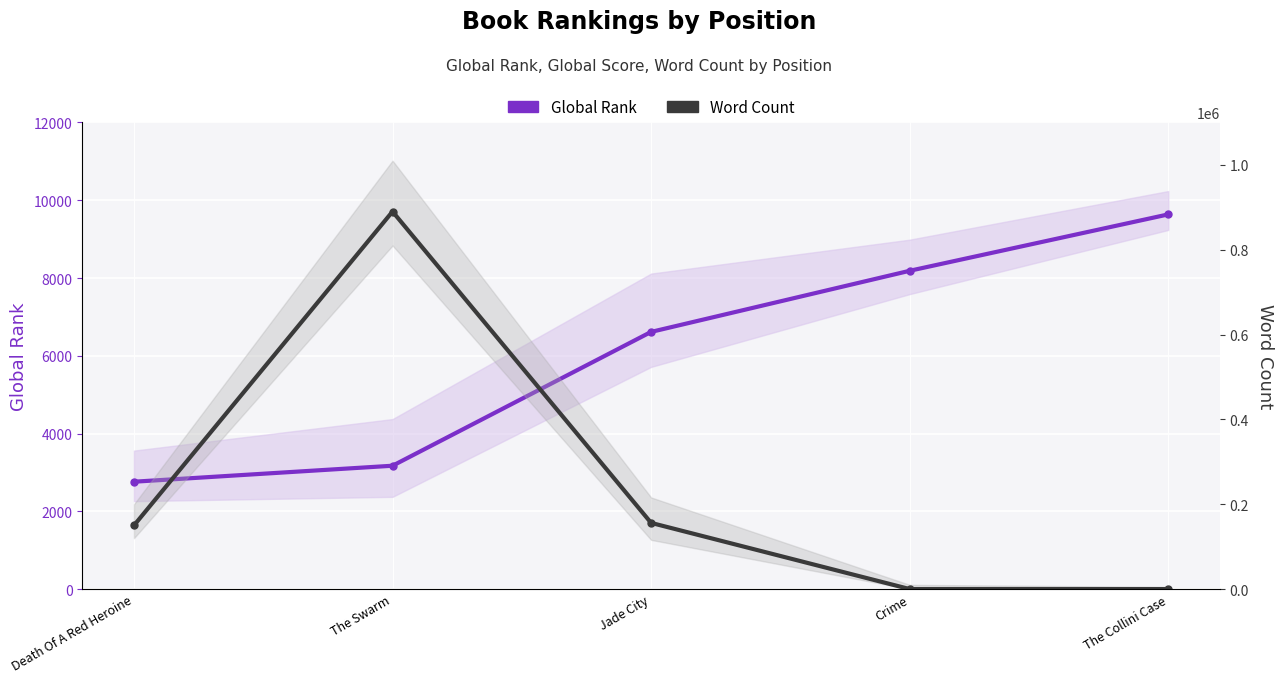

True or false: Word Count has a value of 0 at The Collini Case.

True